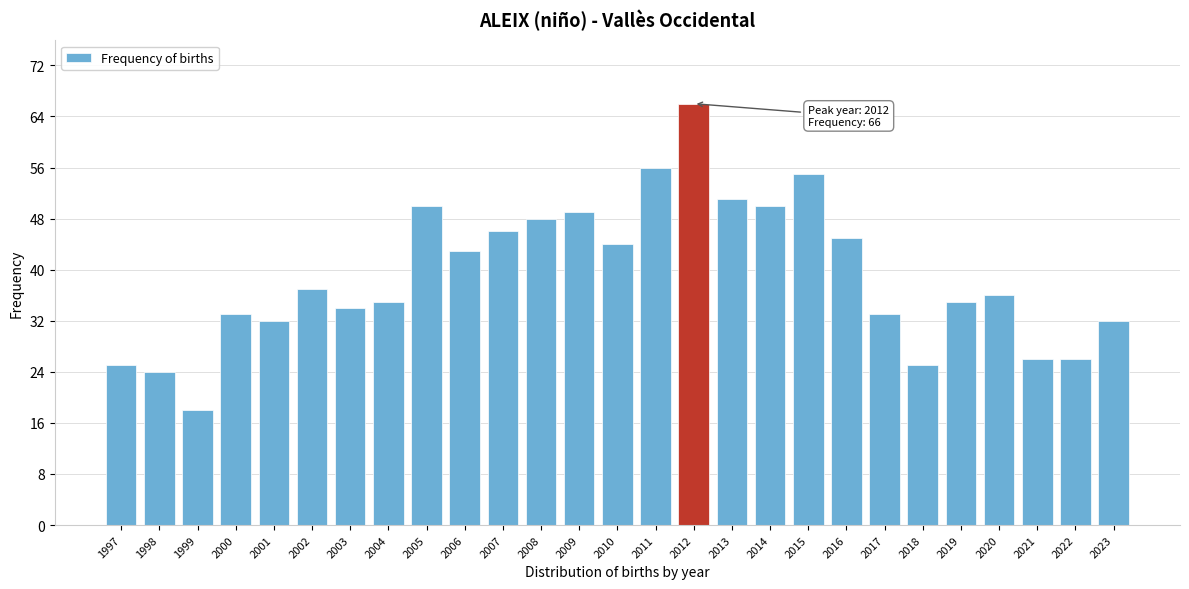

Reading left to right, extract all data points from this chart.

1997=25	1998=24	1999=18	2000=33	2001=32	2002=37	2003=34	2004=35	2005=50	2006=43	2007=46	2008=48	2009=49	2010=44	2011=56	2012=66	2013=51	2014=50	2015=55	2016=45	2017=33	2018=25	2019=35	2020=36	2021=26	2022=26	2023=32